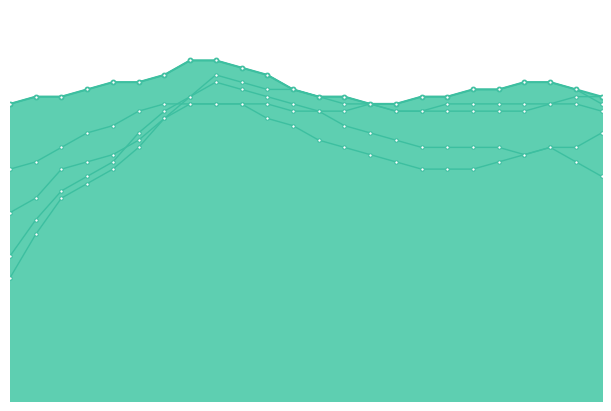

Where is ALPINE line nearest to the value 0?

15